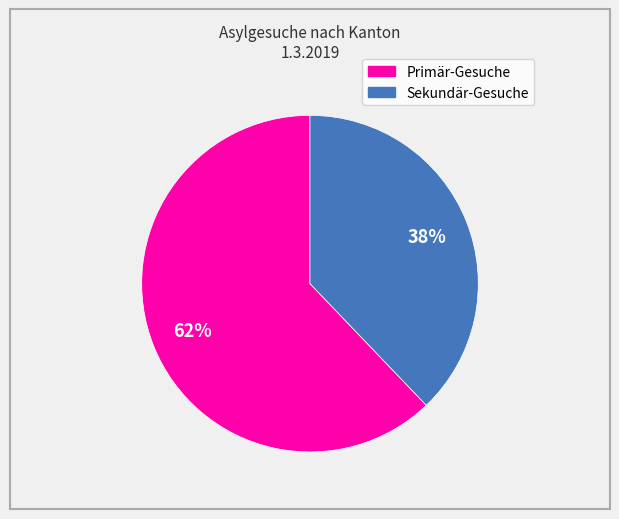

Rank the categories by value from lowest to highest.

Sekundär-Gesuche, Primär-Gesuche